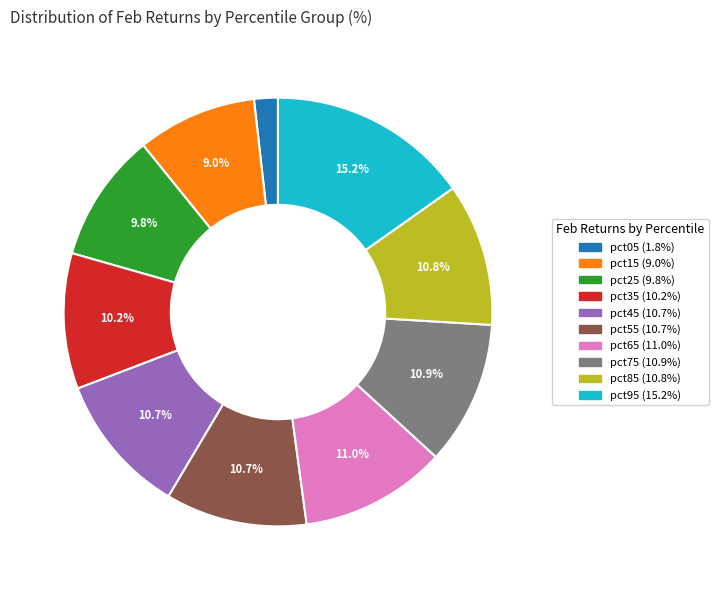

Which slice is the largest?

pct95